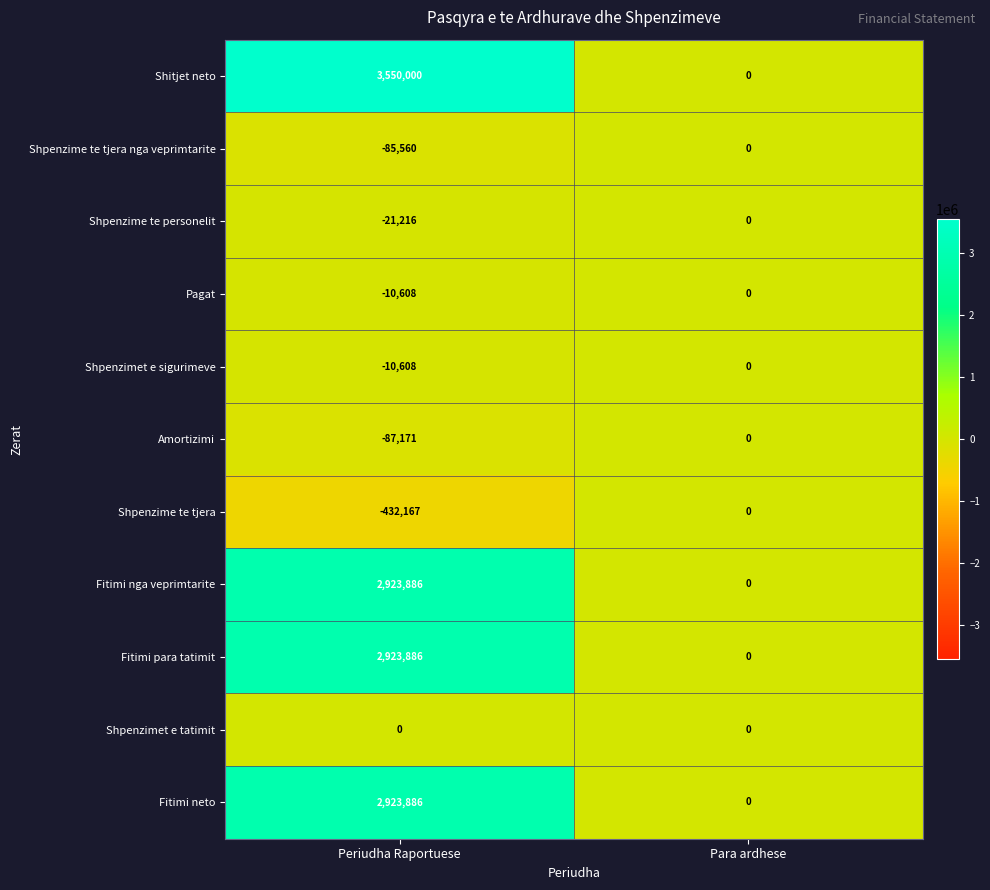

The Shpenzime te tjera nga veprimtarite series shows -36140 at Para ardhese. True or false?

False